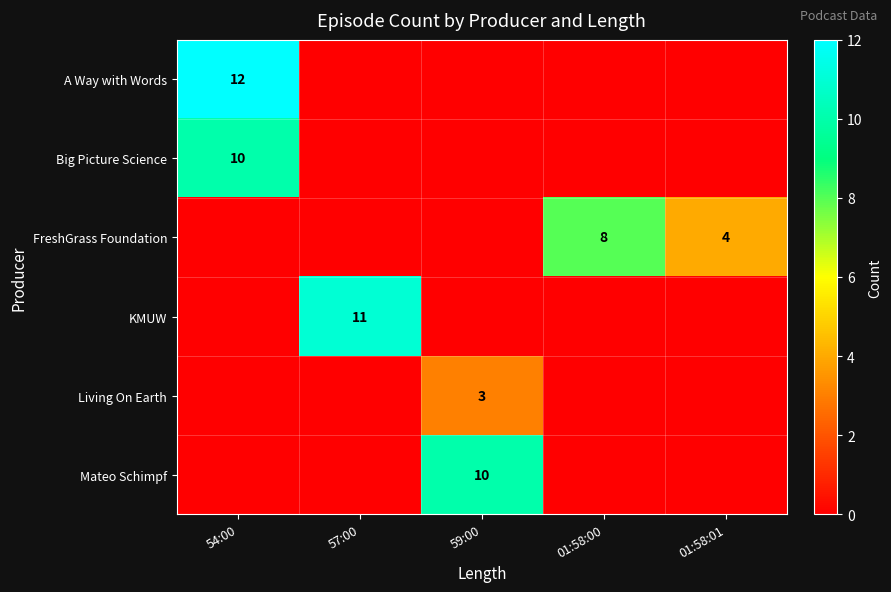

The value of Living On Earth at 59:00 is 3. True or false?

True